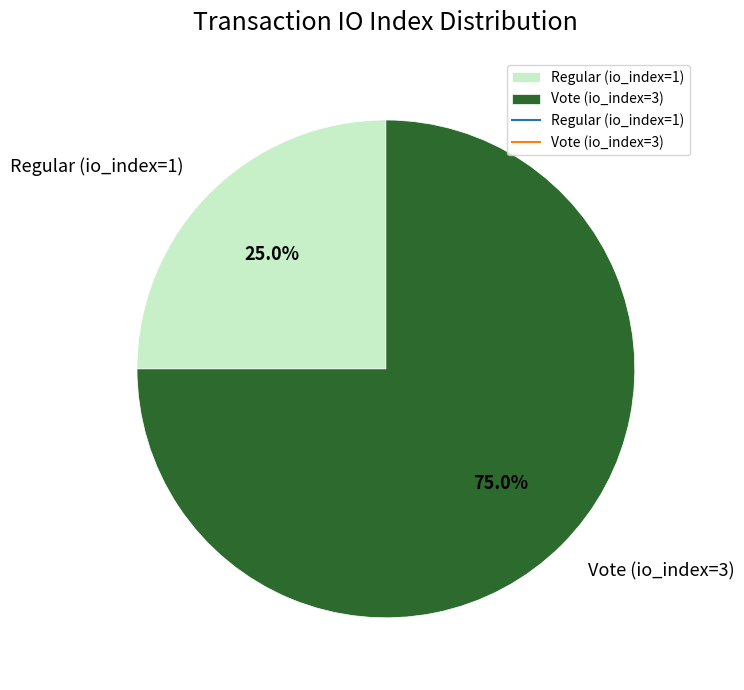

To the nearest percent, what percentage of the pie is Vote (io_index=3)?

75%